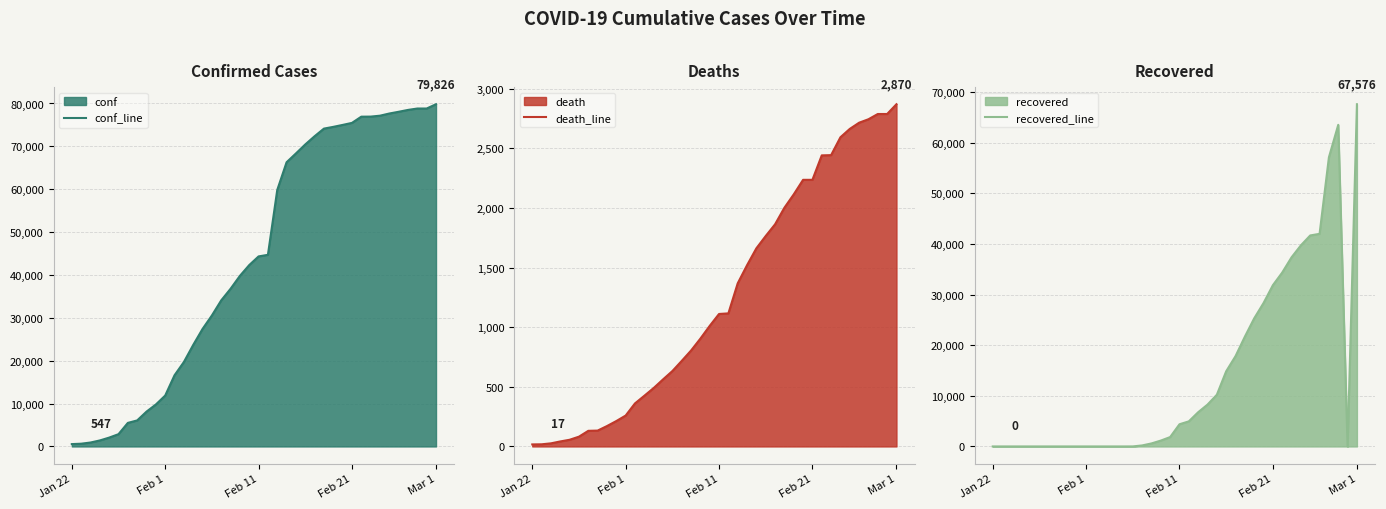

What is the maximum value for conf_line?

79826